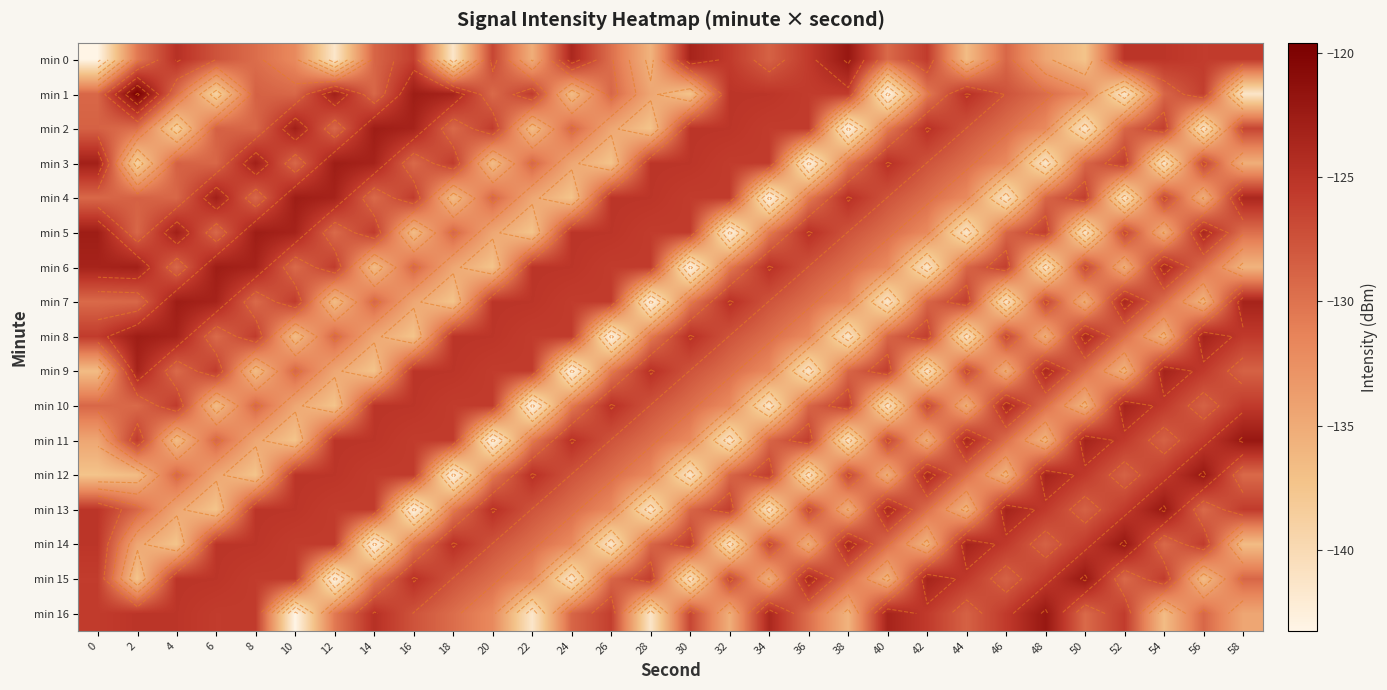

At which label is min 7 closest to -132?

38